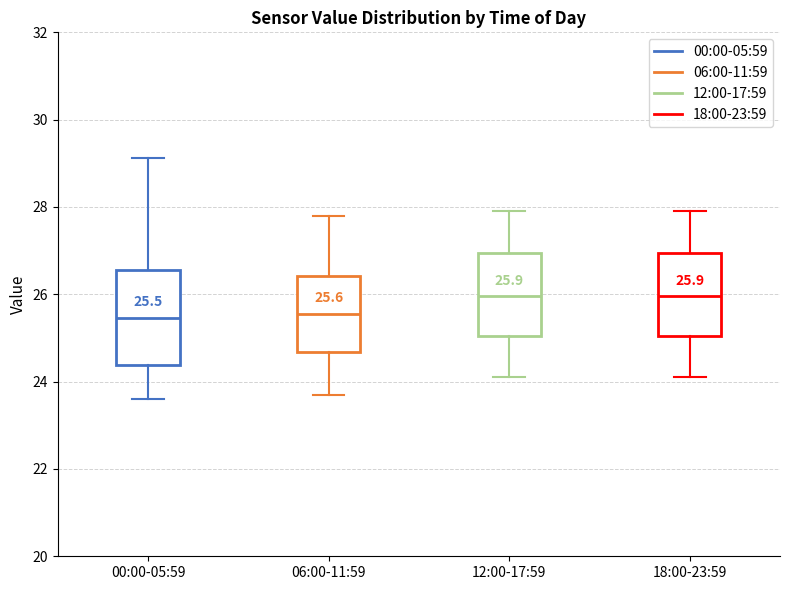

Comparing the boxes themselves (not the whiskers), which one is the tallest?

00:00-05:59